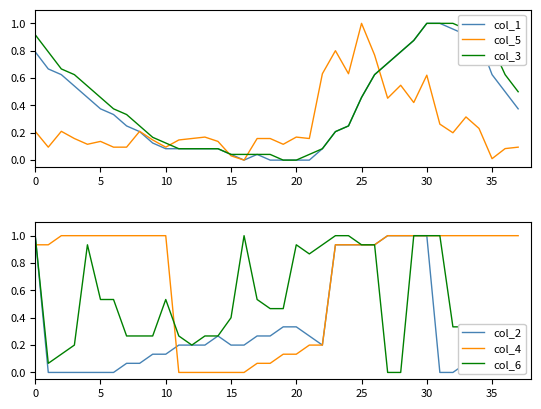

What is the average value of the col_4 series?

0.7